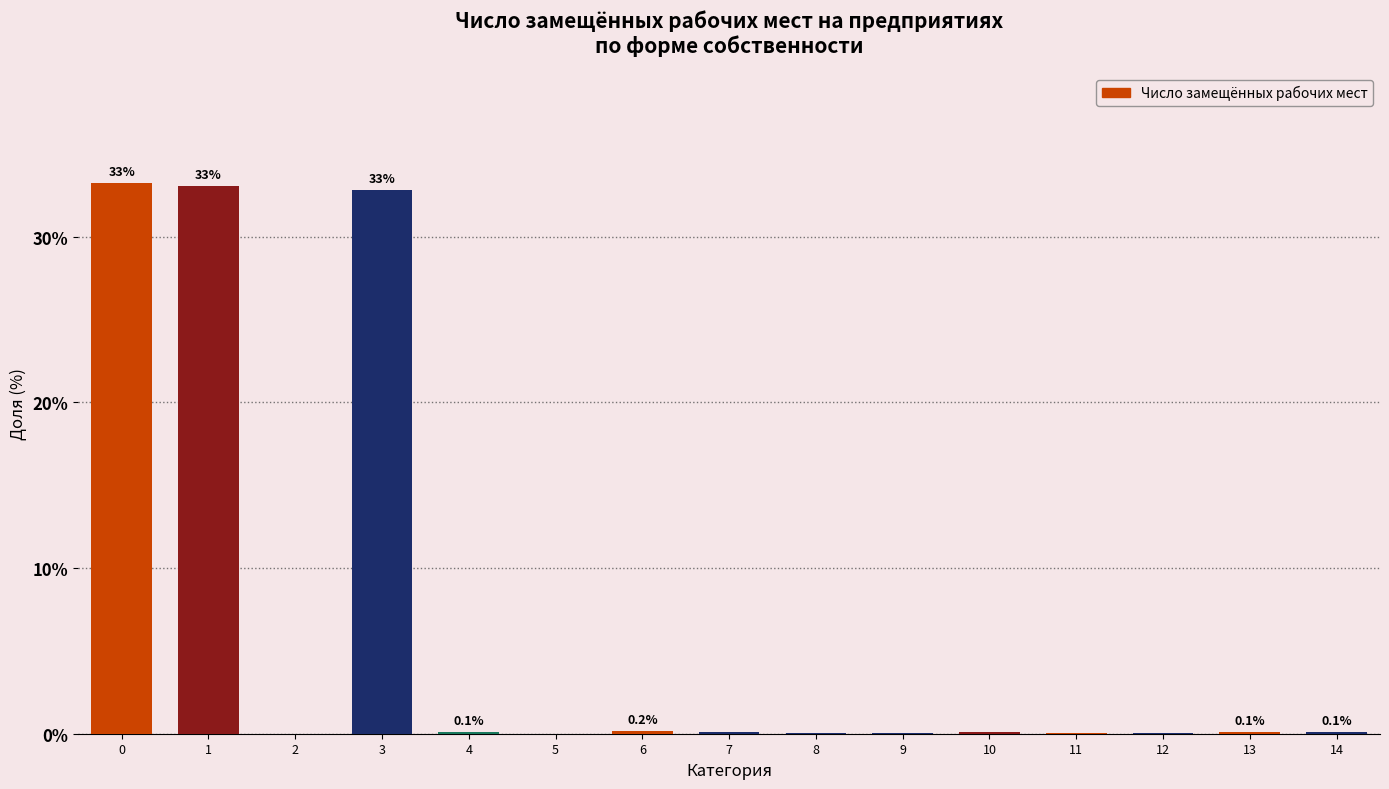

Is it true that the value at 9 is 0.0?

True